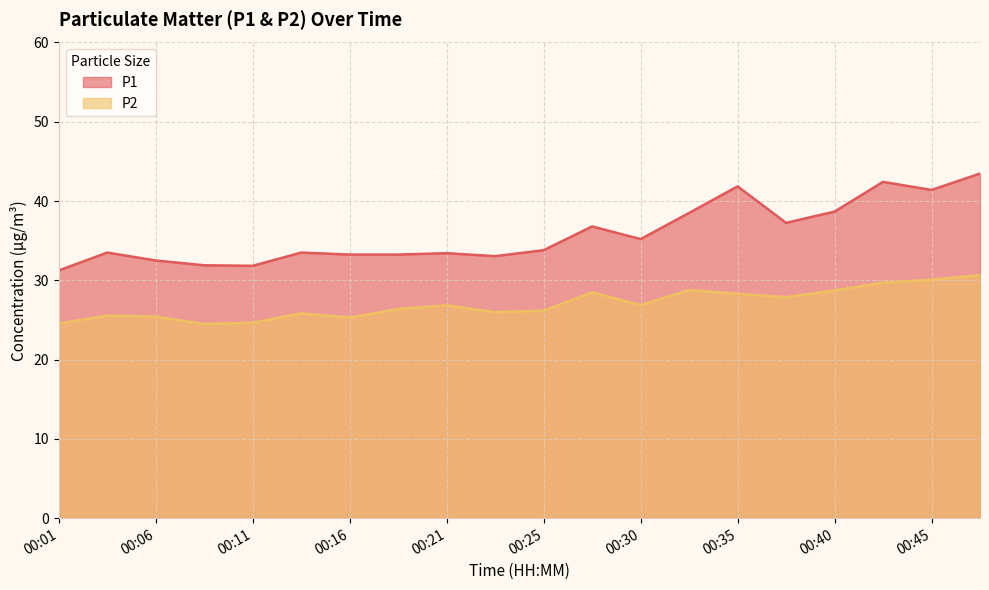

The value of P1 at 00:42 is 42.4. True or false?

True